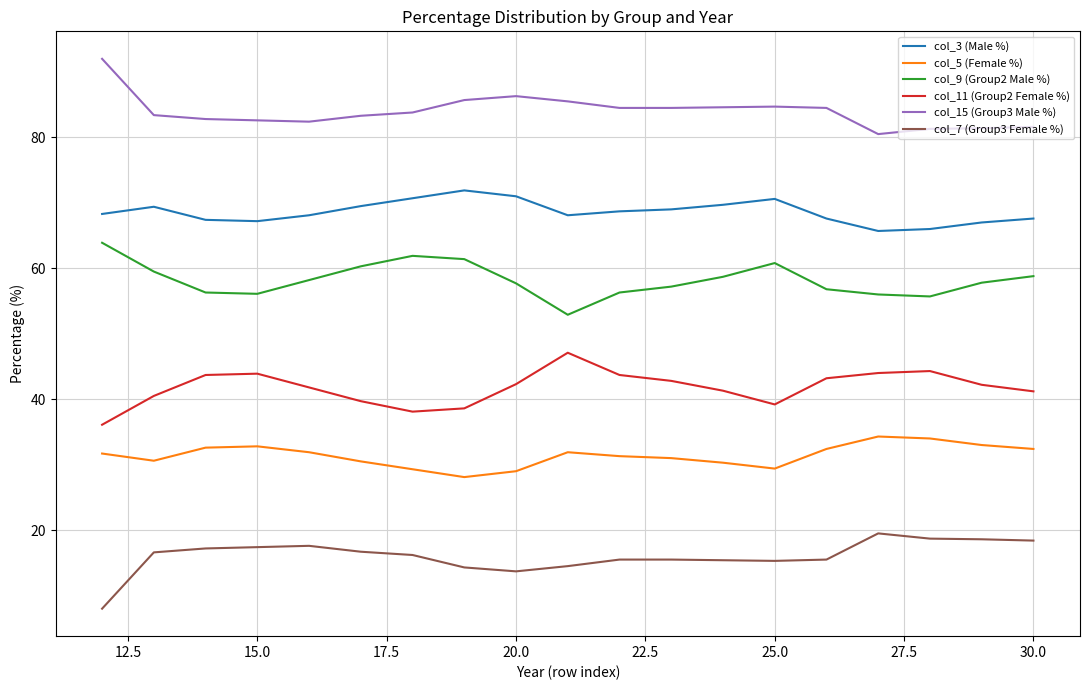

List the series in order of their overall mean, highest first.

col_15 (Group3 Male %), col_3 (Male %), col_9 (Group2 Male %), col_11 (Group2 Female %), col_5 (Female %), col_7 (Group3 Female %)